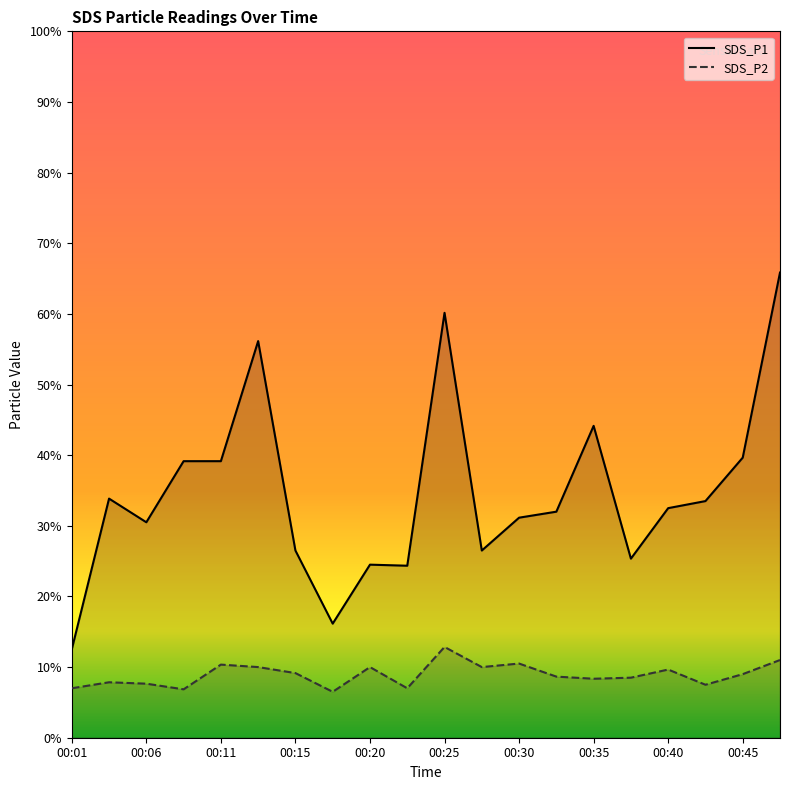

What are all the series names shown in the legend?

SDS_P1, SDS_P2